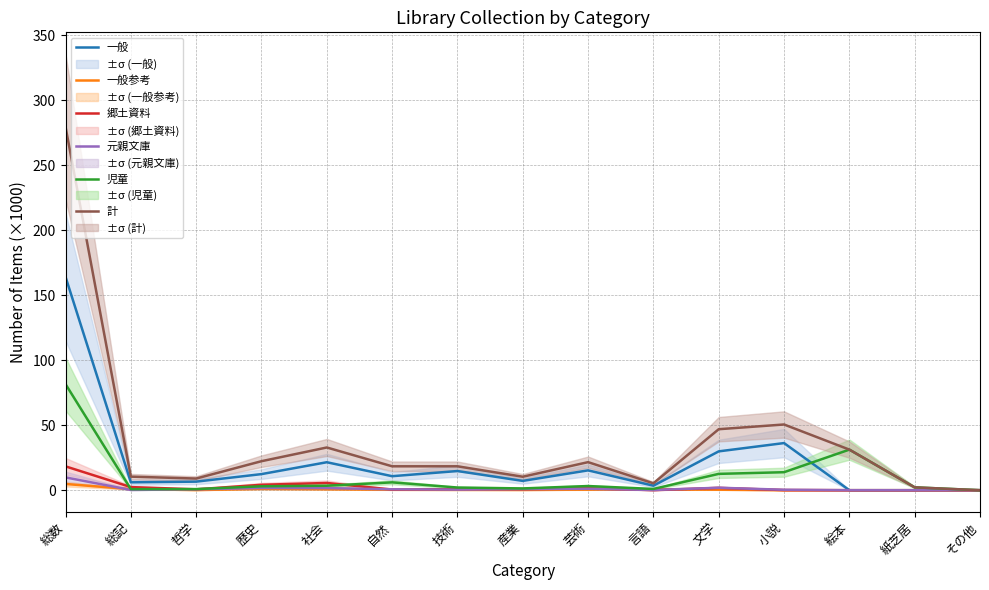

Is this an area chart (filled region under the line)?

No